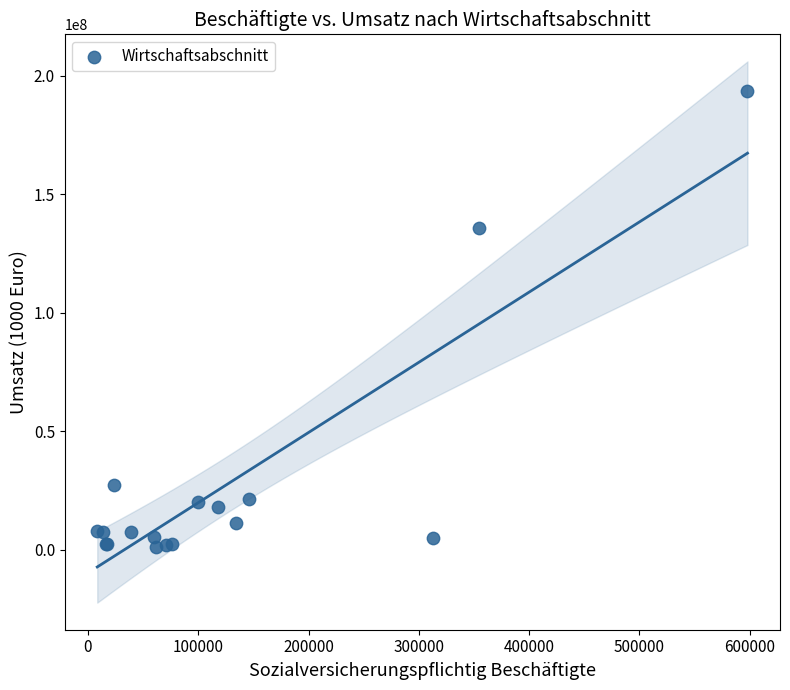

What Y value in the scatter plot is closest to 97263806?

135793355